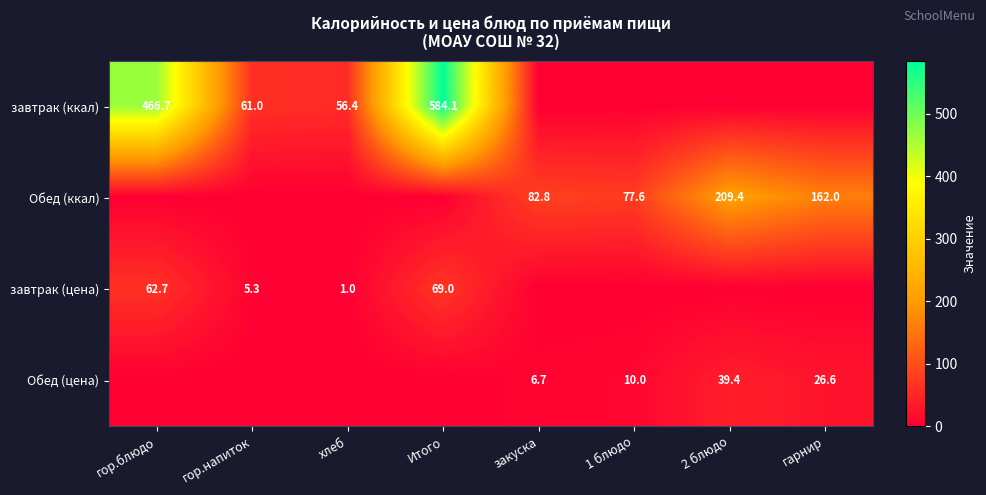

The value of Обед (цена) at 1 блюдо is 5.9. True or false?

False